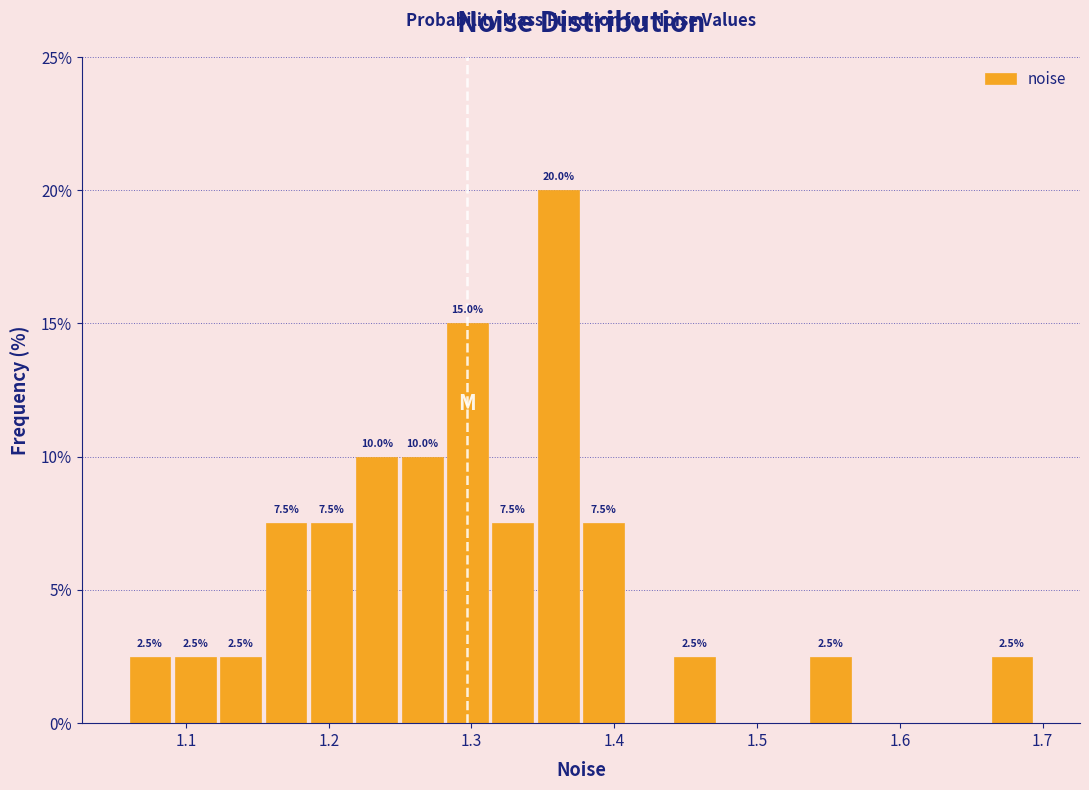

Around what value on the x-axis is the tallest bar? Give the approximate position of its centre, as read against the axis.

1.36